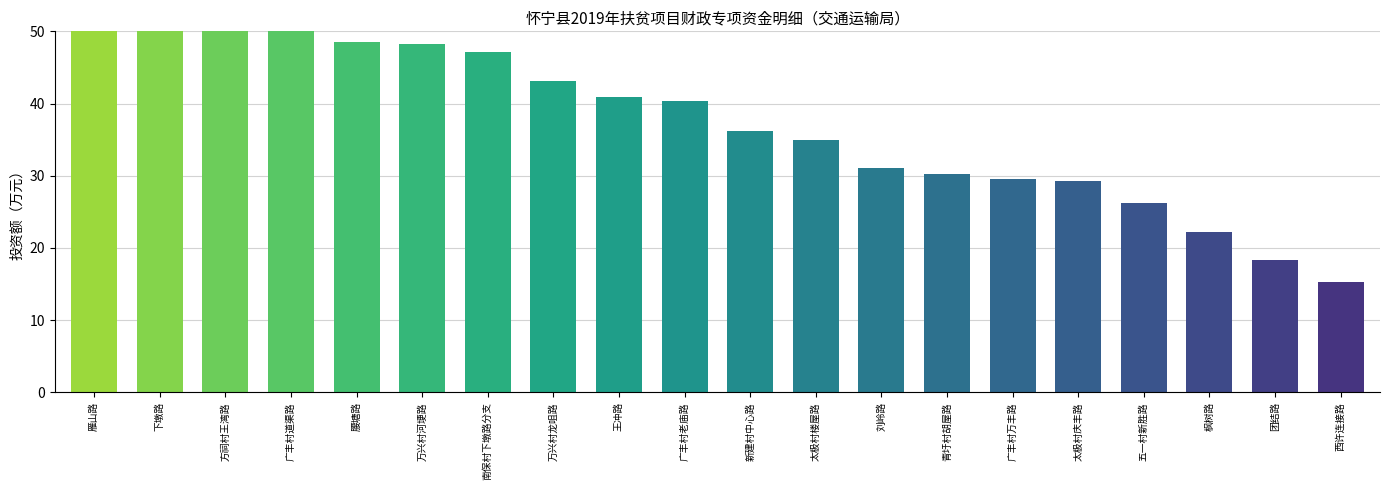

How many data points does each series have?

20